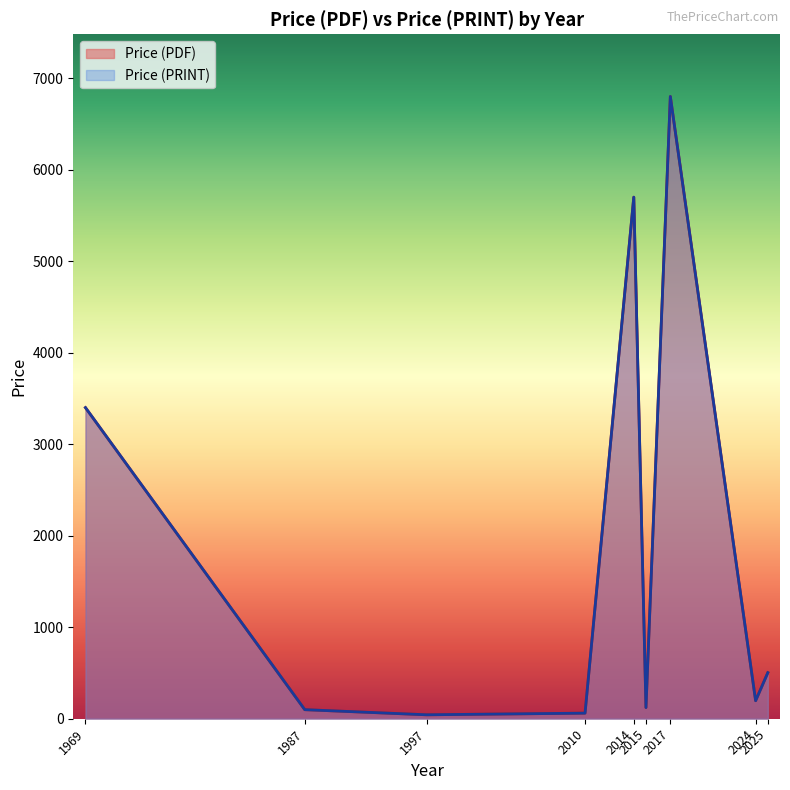

What are all the series names shown in the legend?

Price (PDF), Price (PRINT)